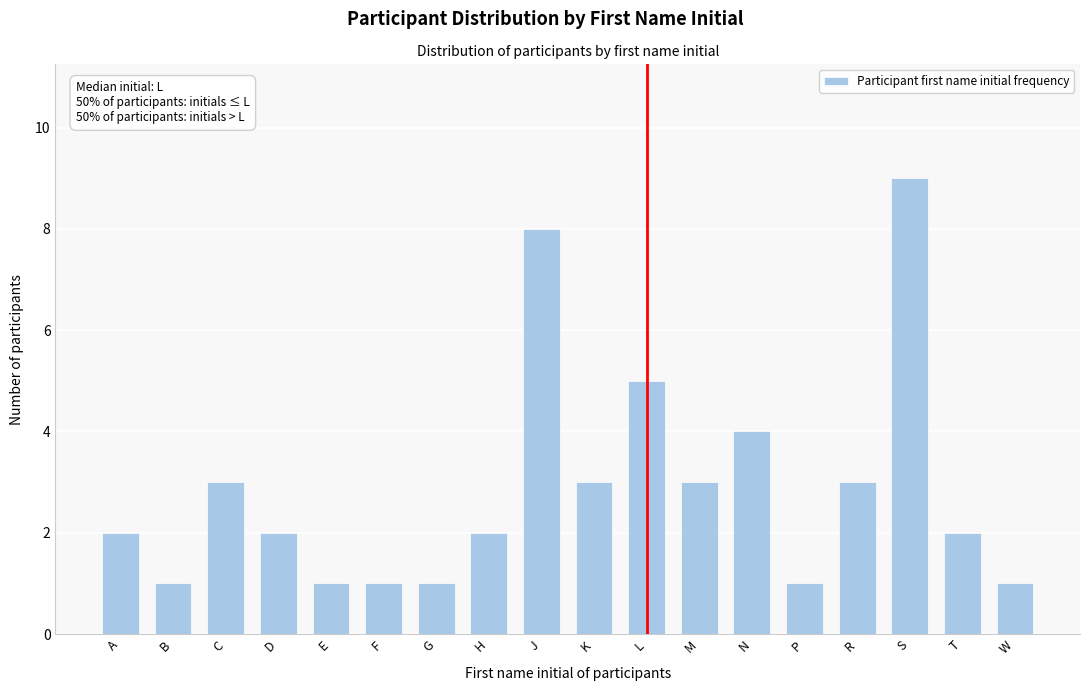

Reading left to right, what are all the values shown in this chart?

A=2	B=1	C=3	D=2	E=1	F=1	G=1	H=2	J=8	K=3	L=5	M=3	N=4	P=1	R=3	S=9	T=2	W=1